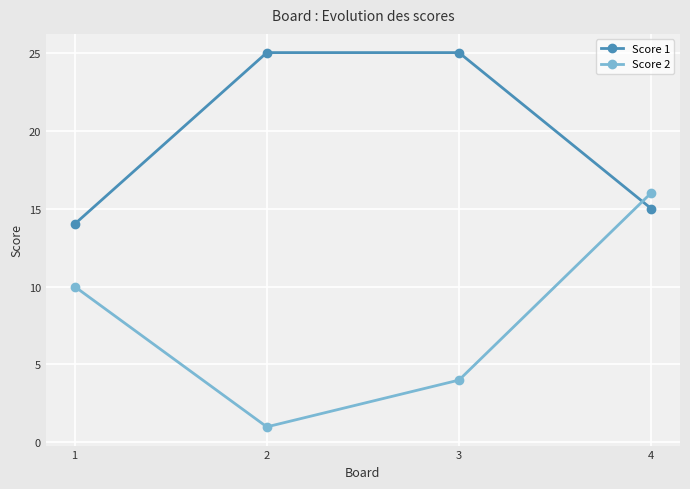

Which label corresponds to the smallest value in the chart?

2